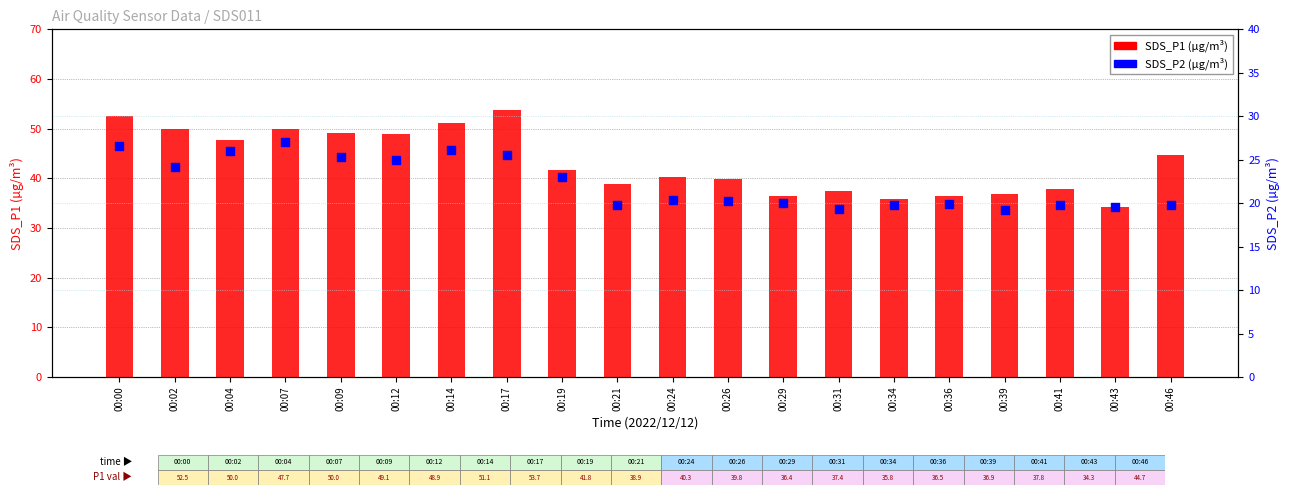

Which series has the largest Y range (max minus min)?

SDS_P1 (µg/m³)